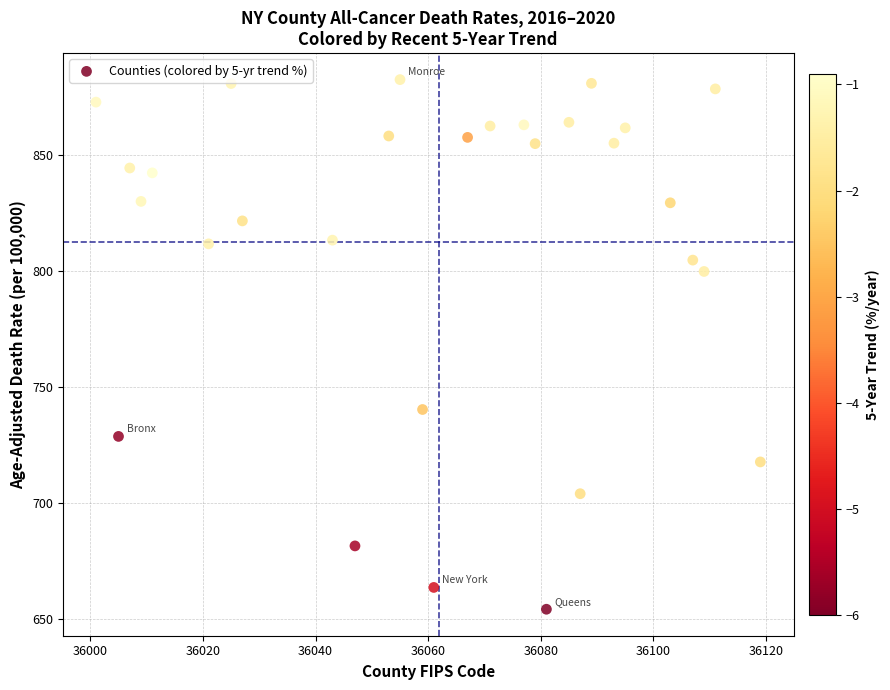

What is the range of Y values (max minus min)?

228.3